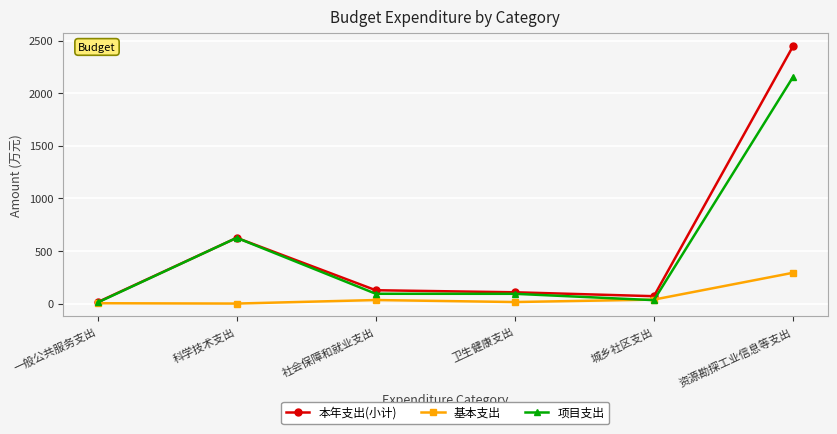

How many data points in 项目支出 are above 93?

3